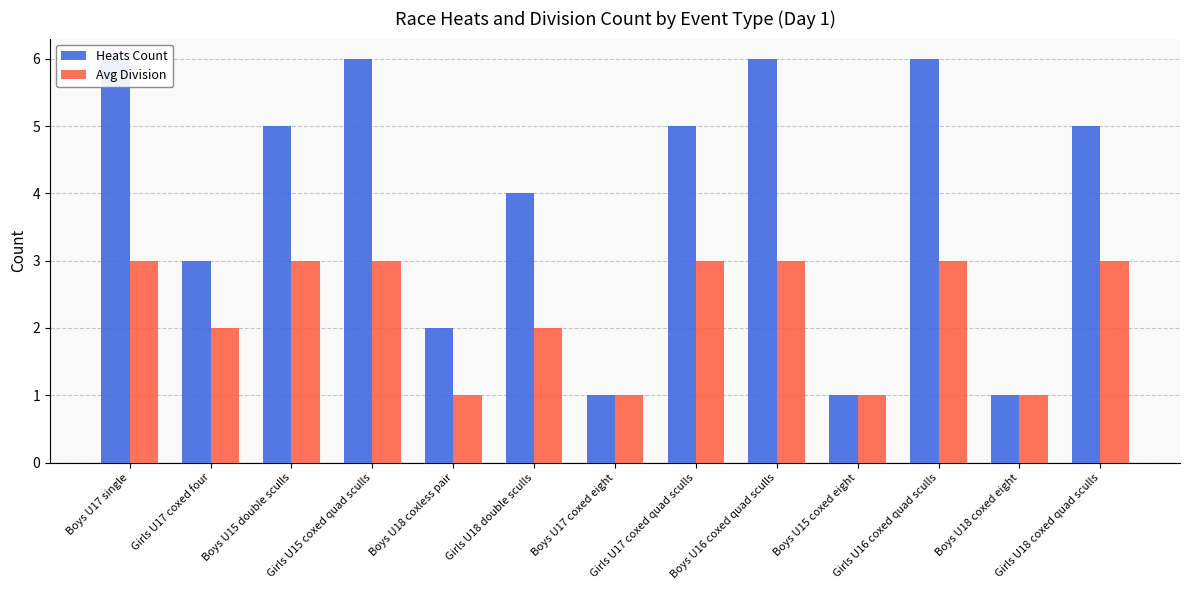

The value of Heats Count at Girls U18 double sculls is 4. True or false?

True